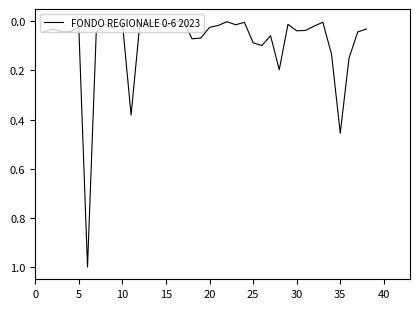

True or false: the data shows 0.0 at 10.

True